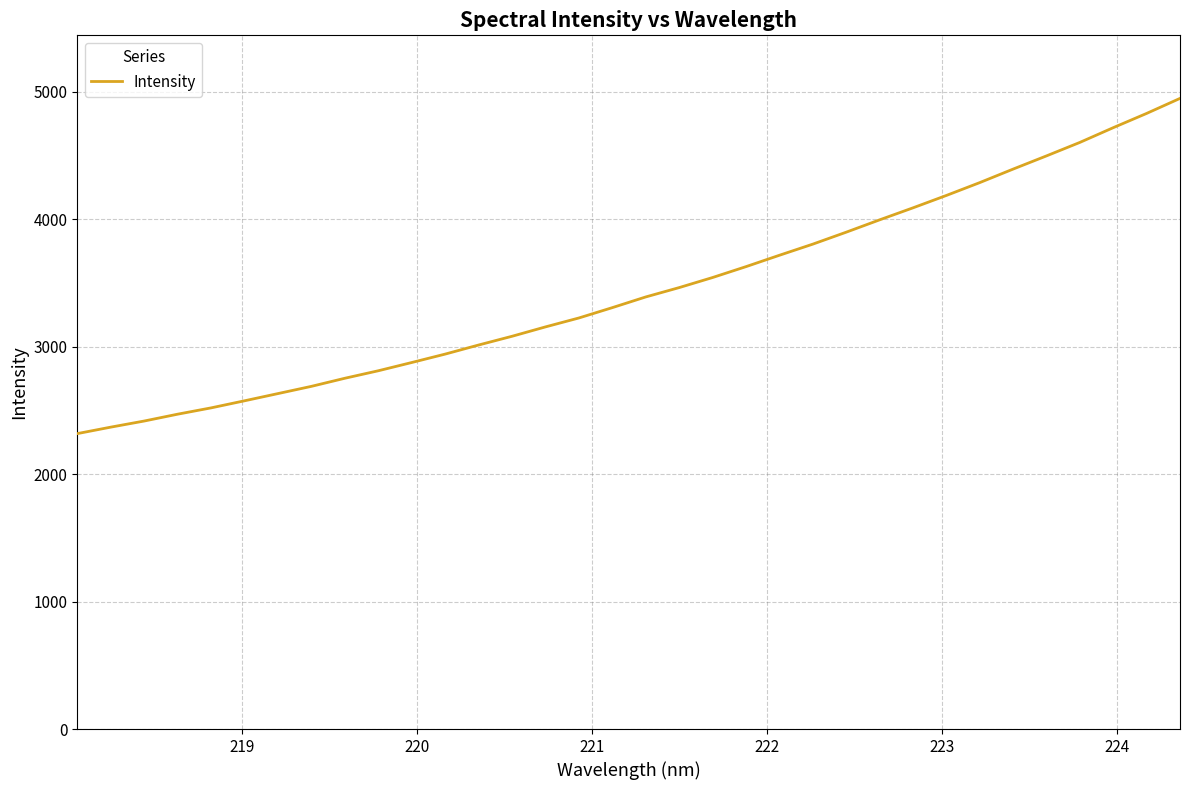

What is the smallest value displayed?

2317.5